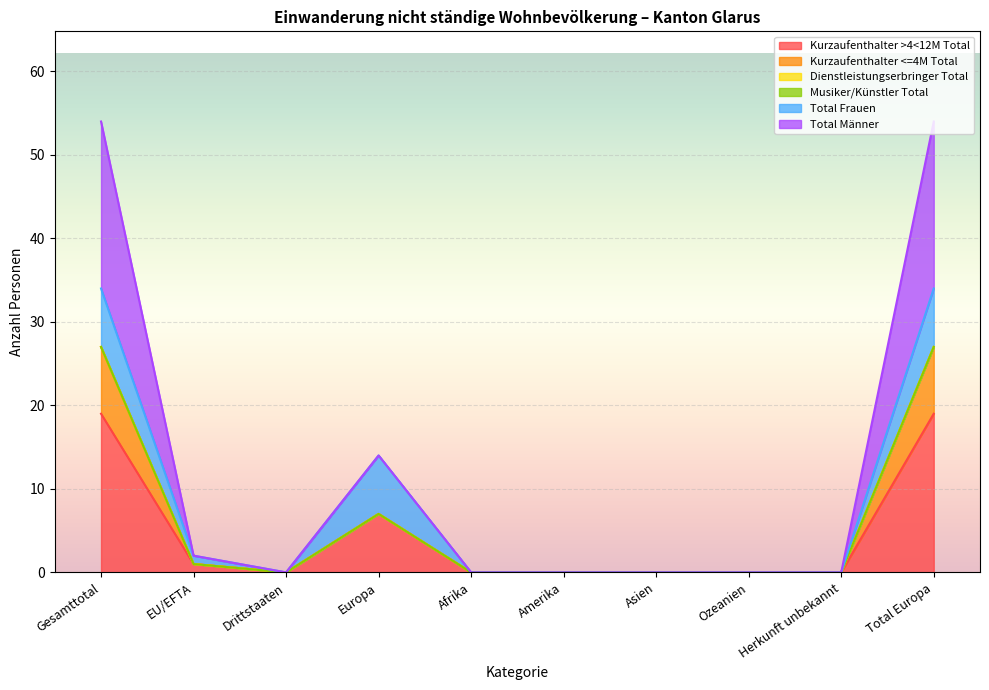

Where is the first local minimum for Kurzaufenthalter <=4M Total?

Drittstaaten